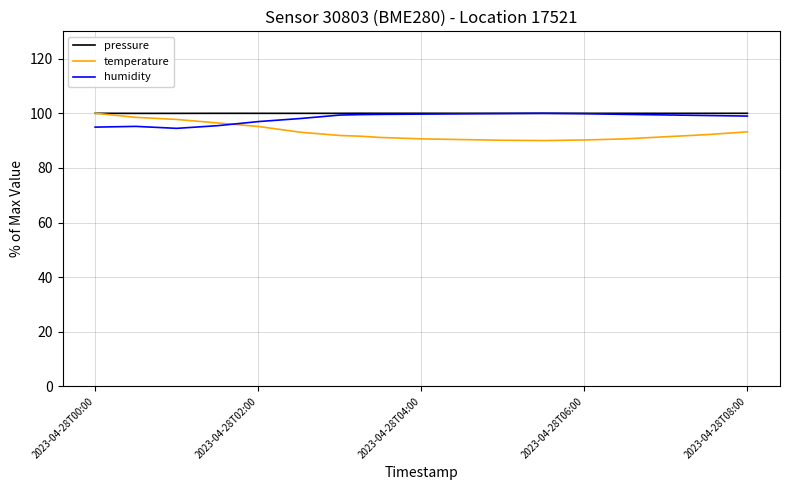

At how many categories does at least one series exceed 96?

18